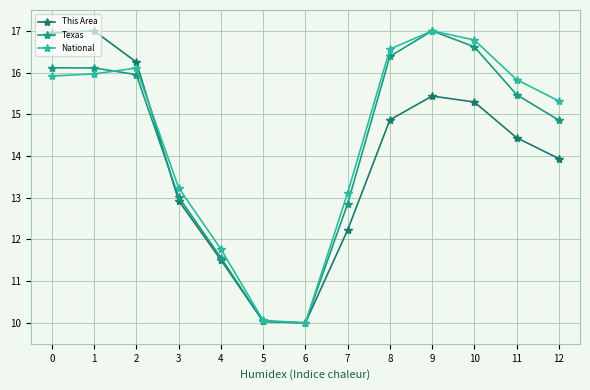

True or false: Texas has a value of 22.0 at 12.

False